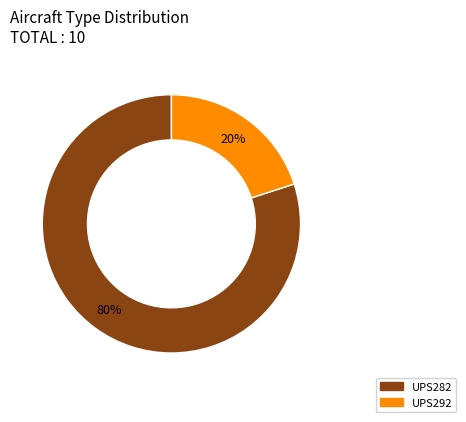

To the nearest percent, what is the difference between the largest and smallest slice percentages?

60%